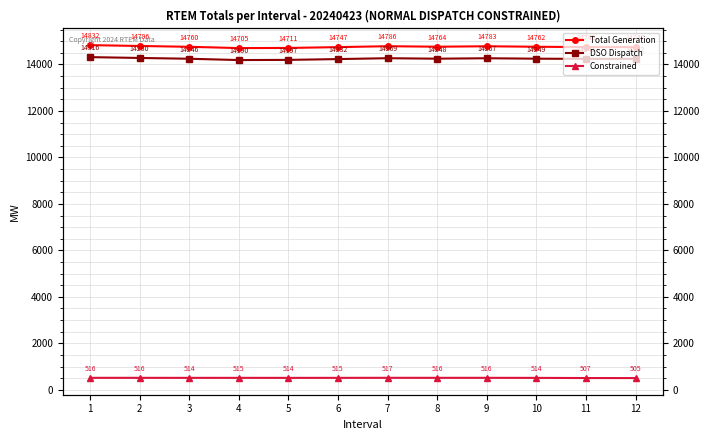

What is the difference between the Total Generation values at 2 and 7?

9.9